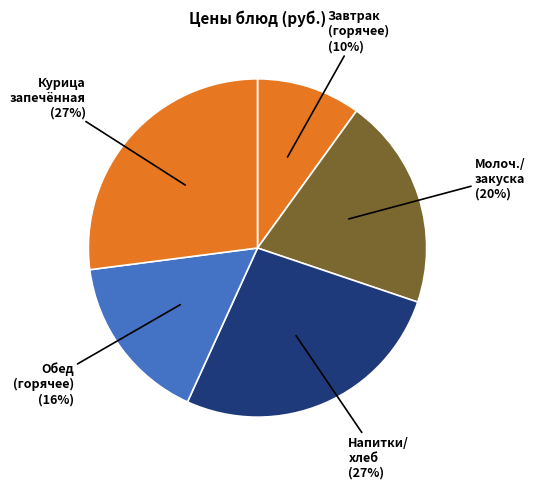

How many segments does this pie chart have?

5